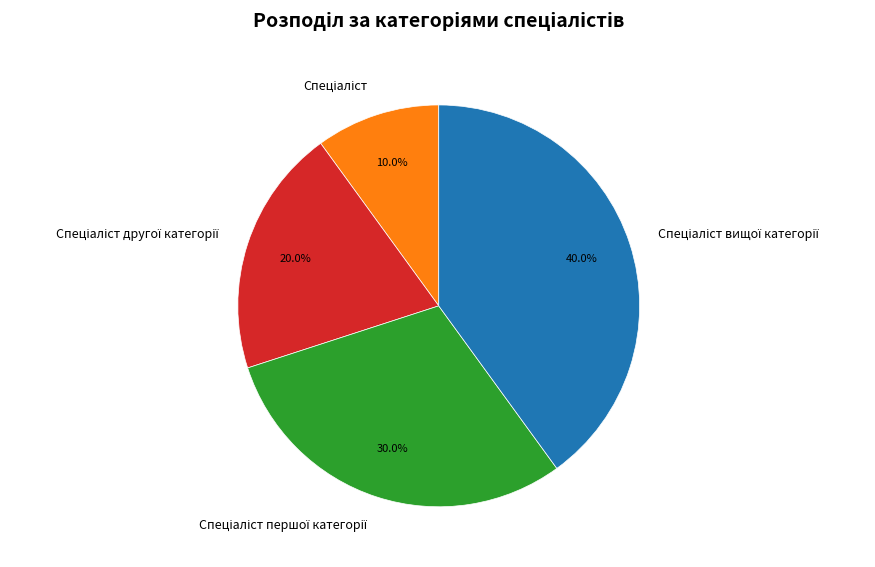

Is there any slice that represents more than half of the pie?

No